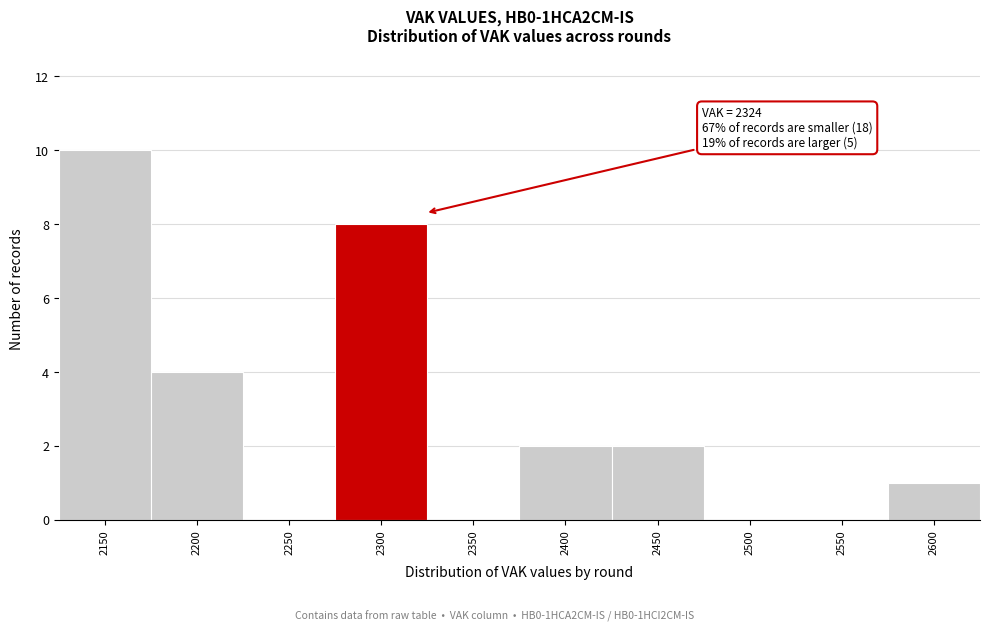

Reading left to right, list all the values displayed in this chart.

2150=10	2200=4	2250=0	2300=8	2350=0	2400=2	2450=2	2500=0	2550=0	2600=1